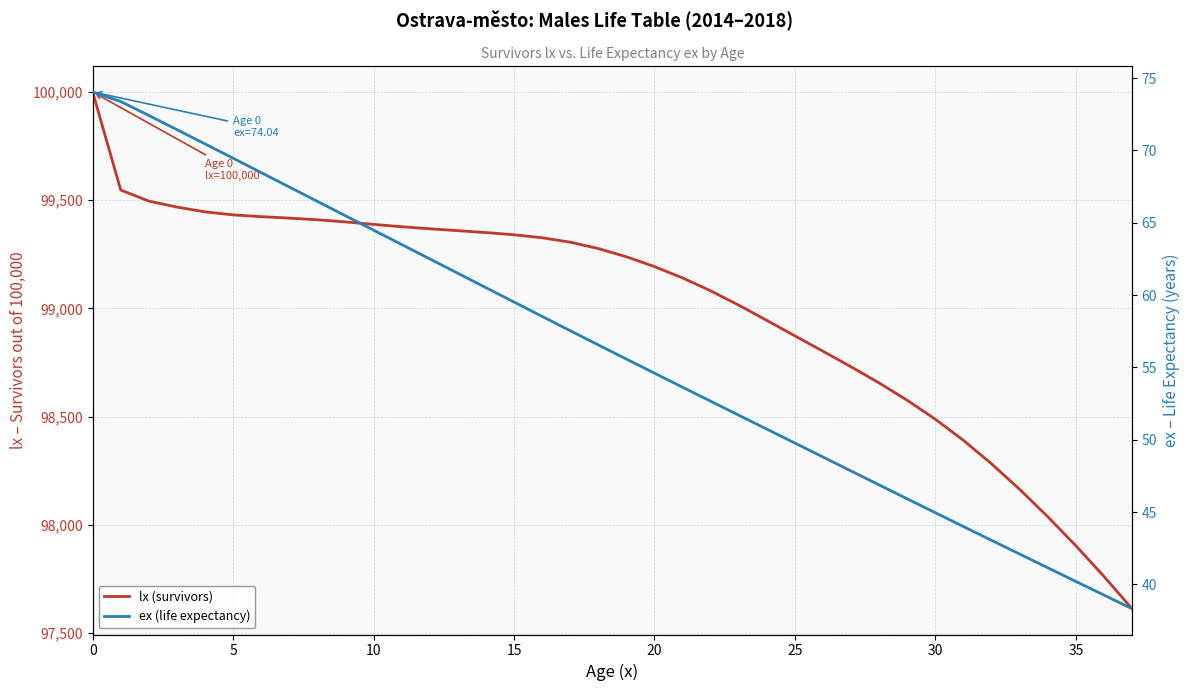

What is the lowest value of the lx (survivors) series?

97613.2